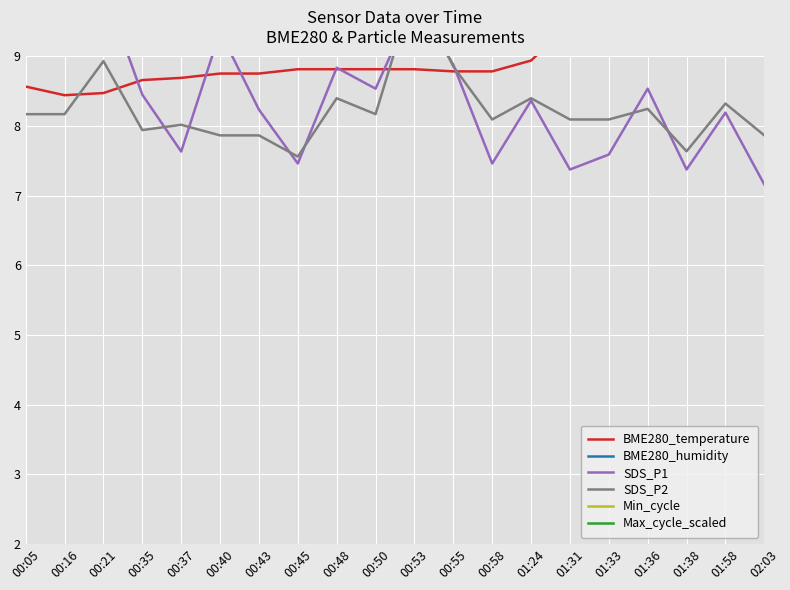

In SDS_P2, how many points are lower than both neighbors (excluding endpoints)?

5